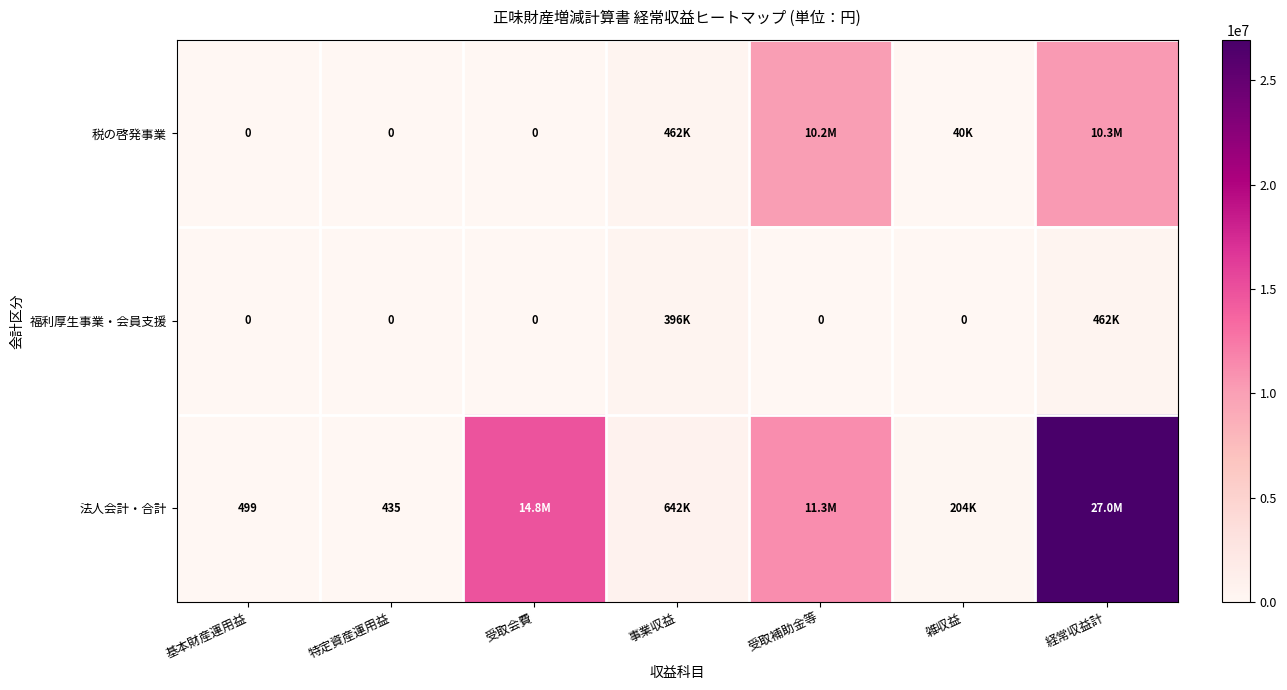

Is the value of 法人会計・合計 at 特定資産運用益 greater than the value of 税の啓発事業 at 特定資産運用益?

Yes